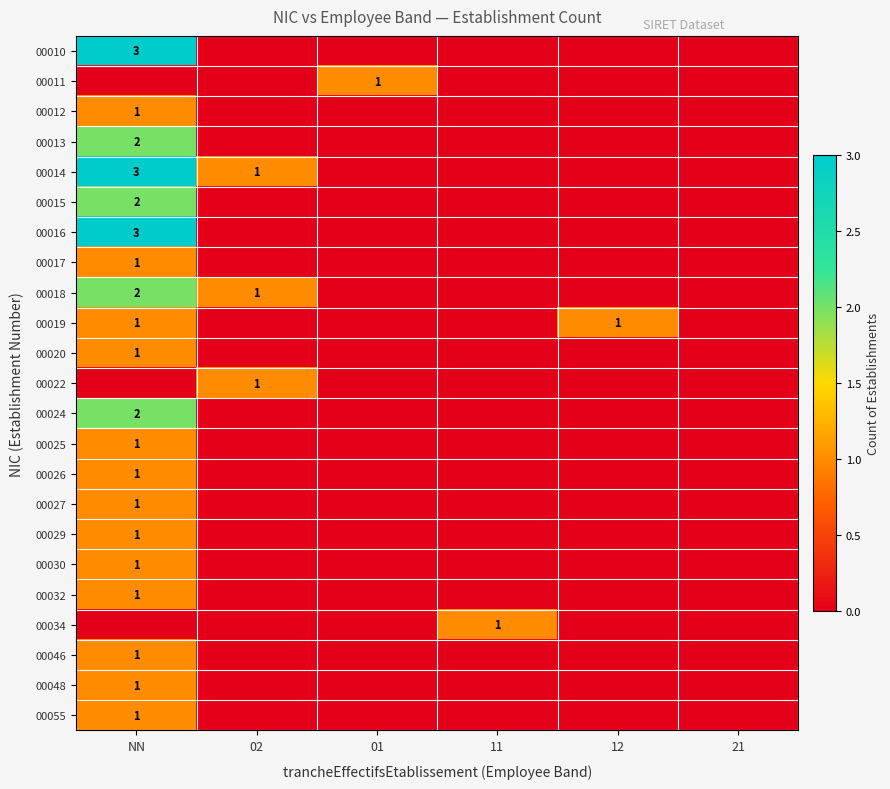

Is it true that 00018 equals 1 at 02?

True